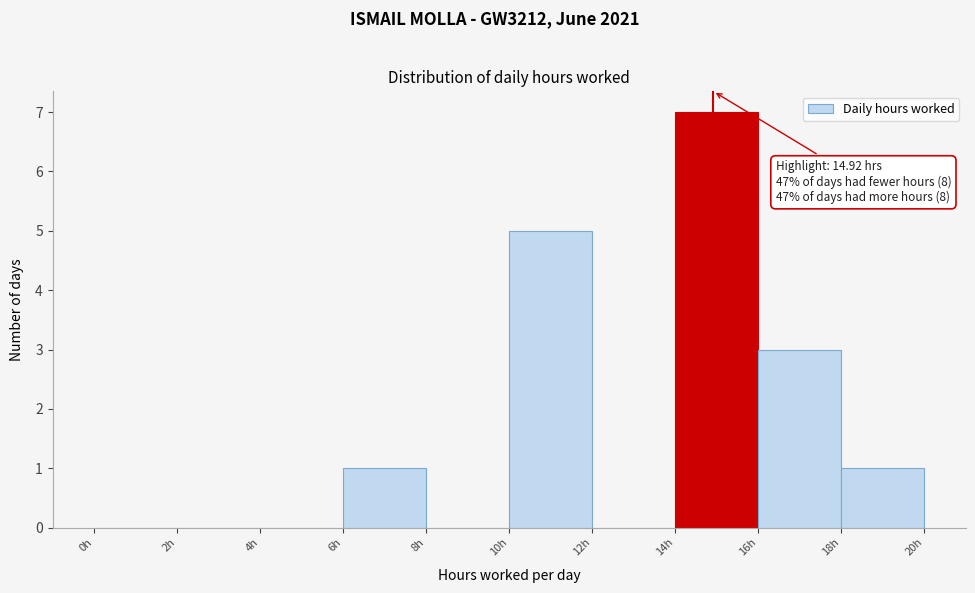

Over which range of the x-axis is the bar tallest?

14 to 16